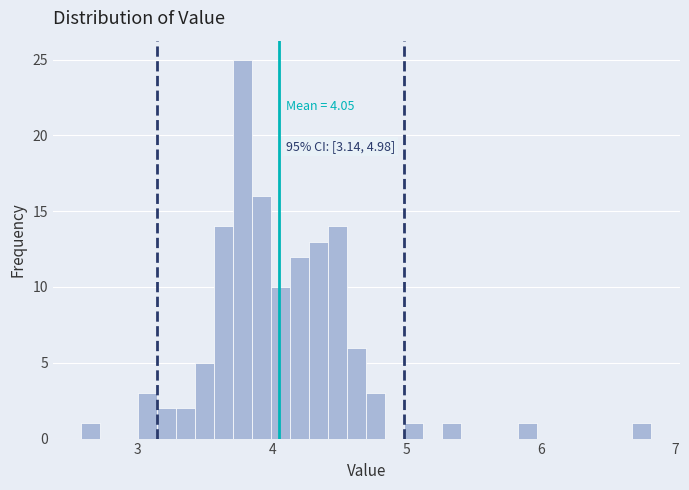

Around what value on the x-axis is the tallest bar? Give the approximate position of its centre, as read against the axis.

3.8